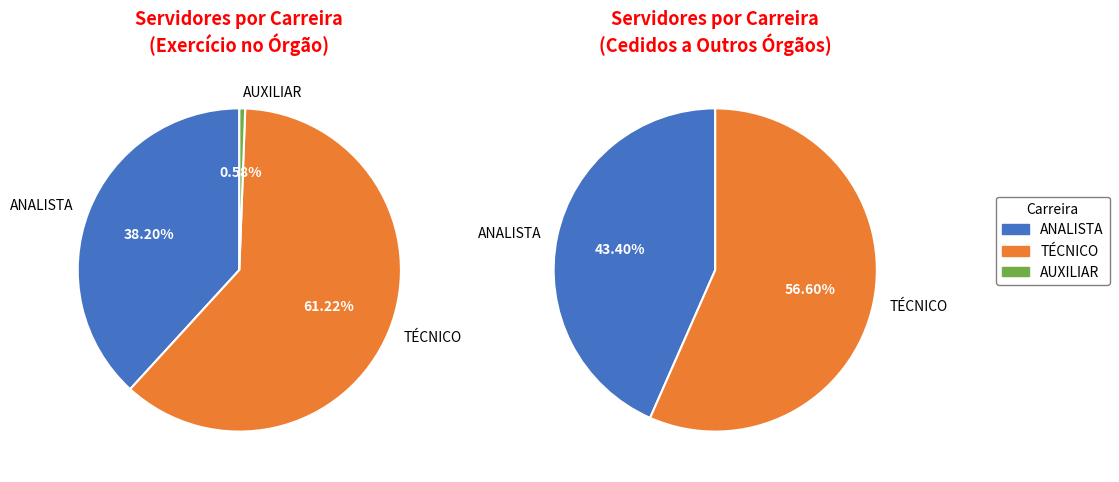

Which series has the widest spread of values?

Exercício no órgão